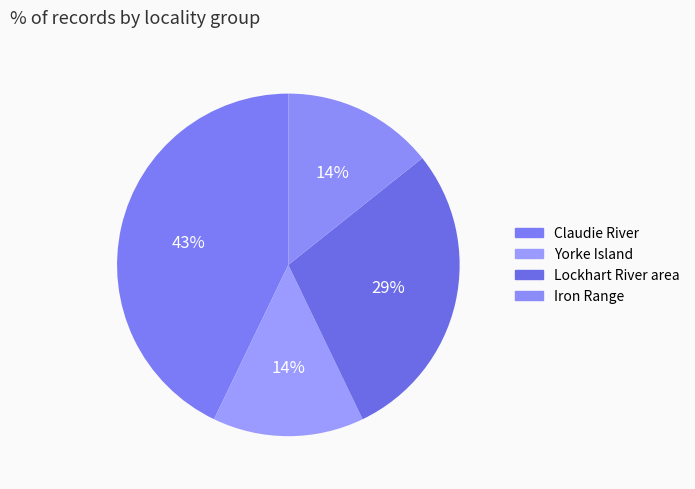

How many segments does this pie chart have?

4